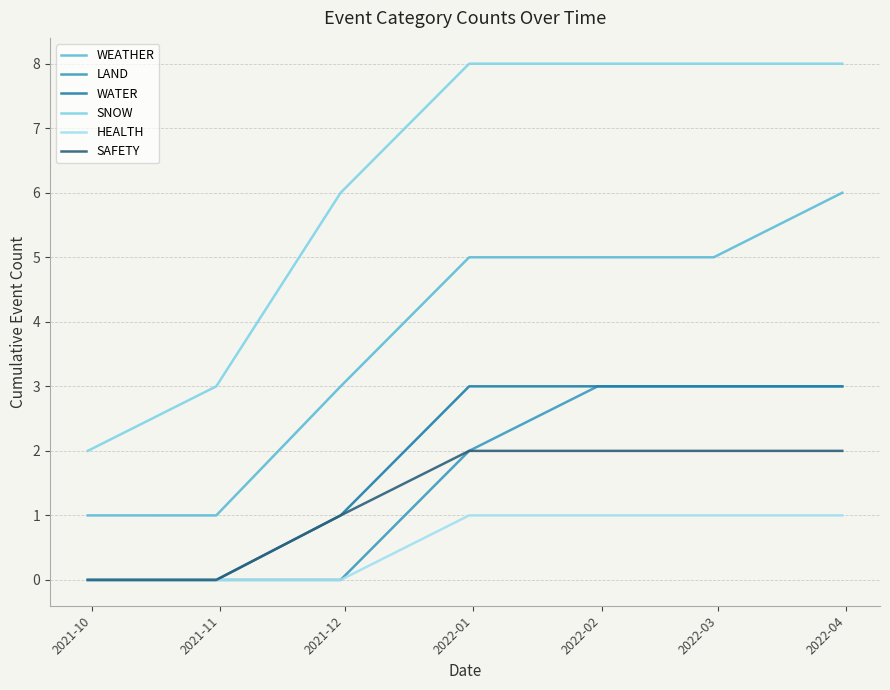

What is the maximum value shown in the chart?

8